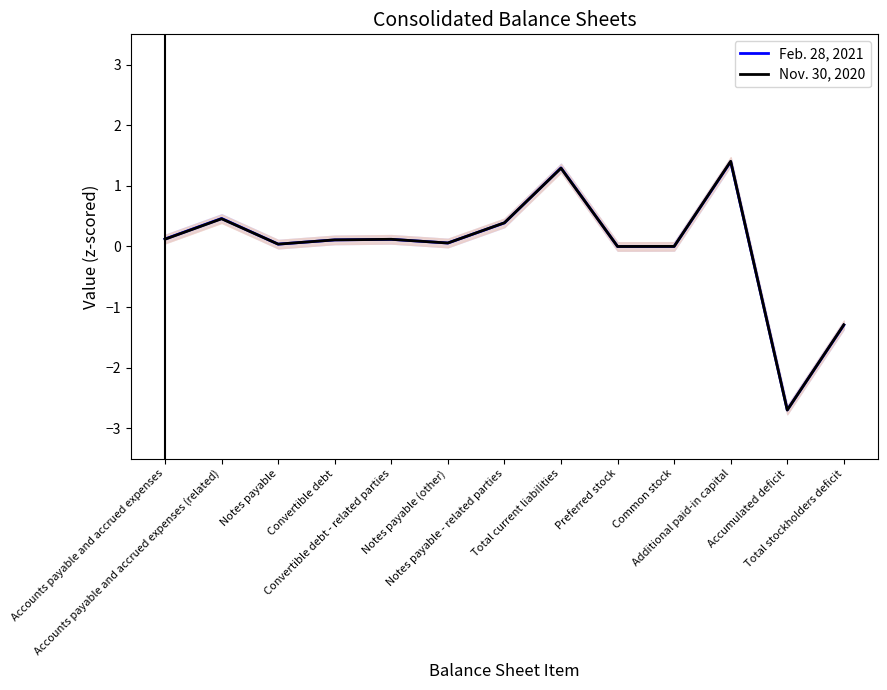

At which category is the sum across all series the highest?

Additional paid-in capital